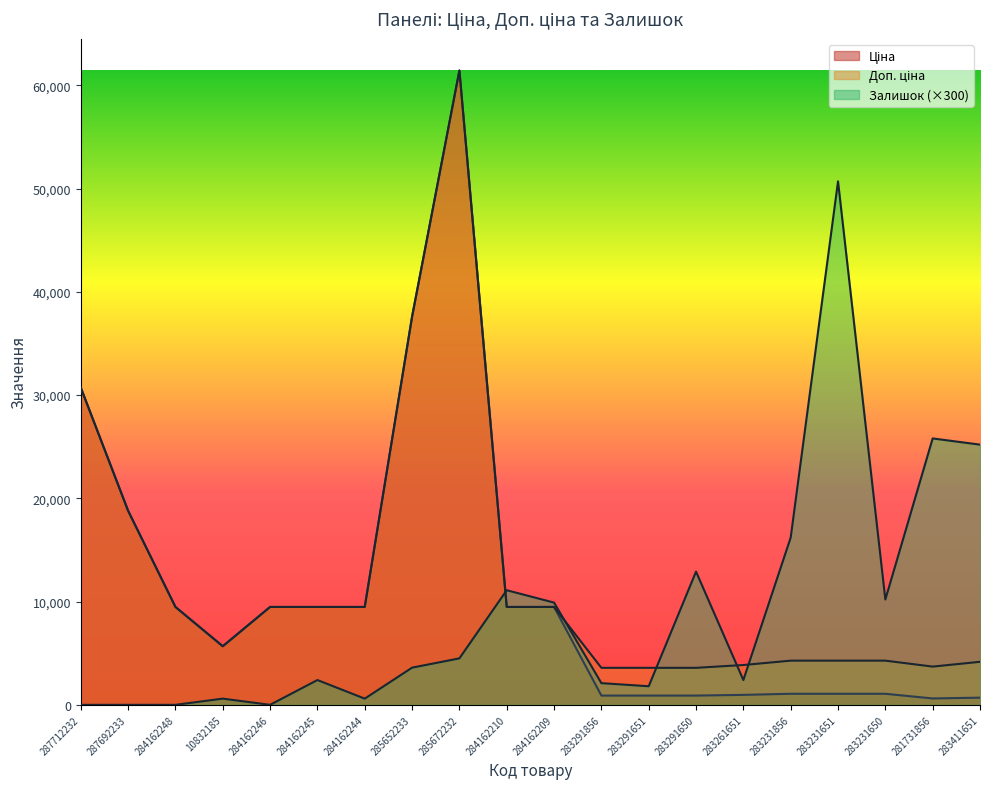

At which label is Залишок closest to 25350?

283411651